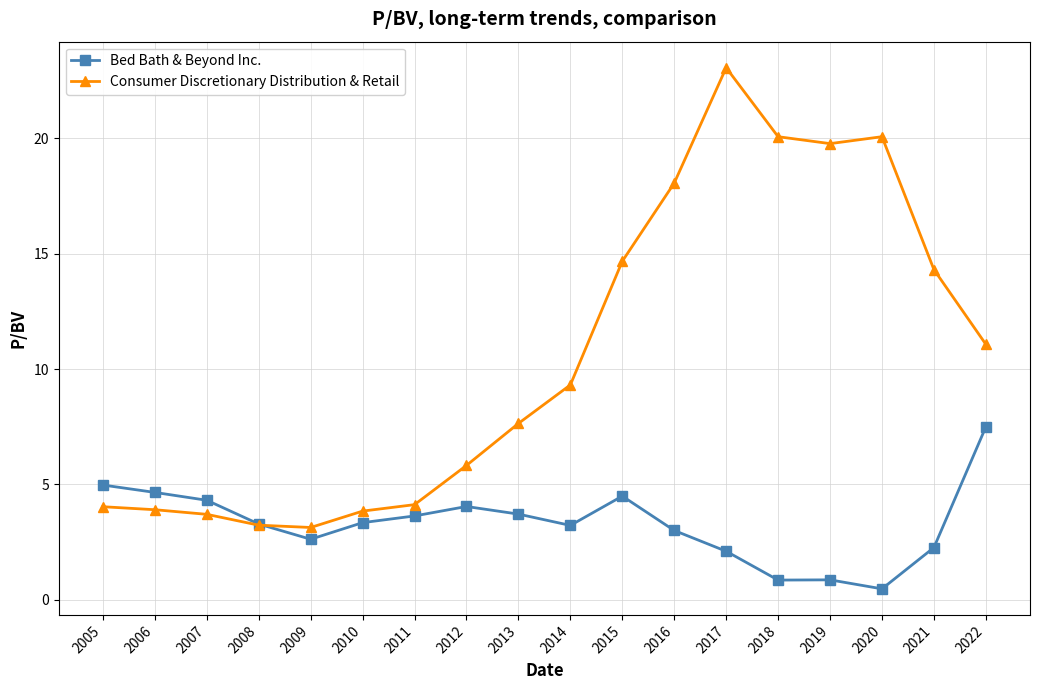

What is the maximum value shown in the chart?

23.1